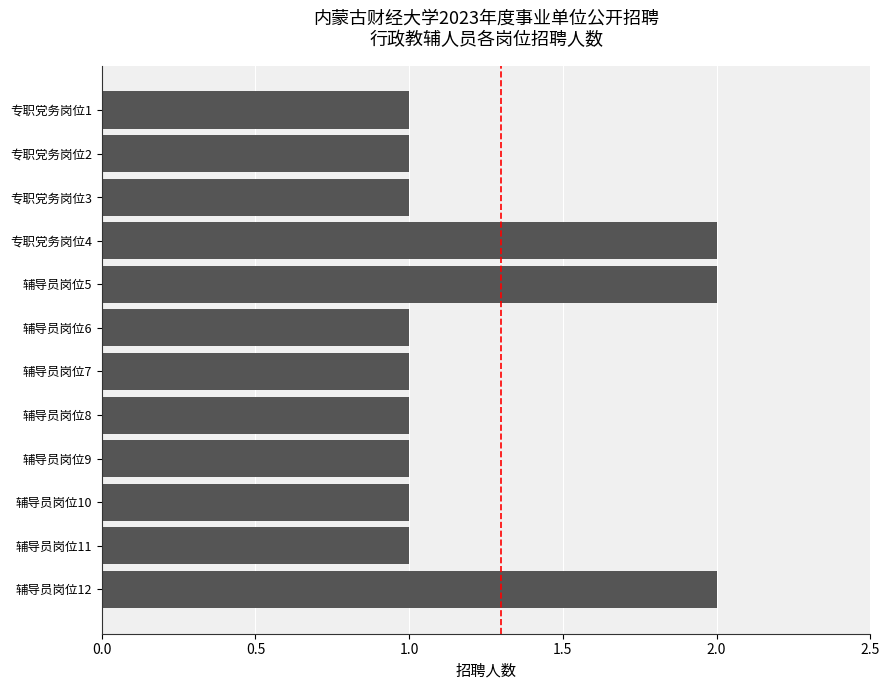

The value at 辅导员岗位7 is 0. True or false?

False